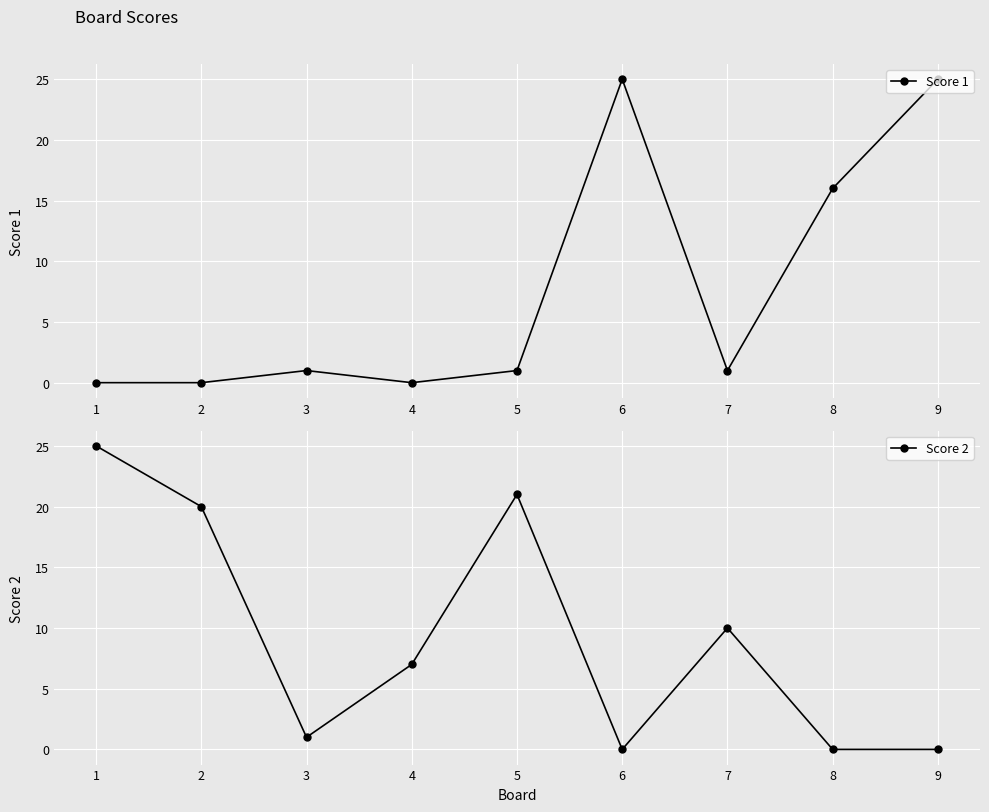

List the series in order of their overall mean, lowest first.

Score 1, Score 2